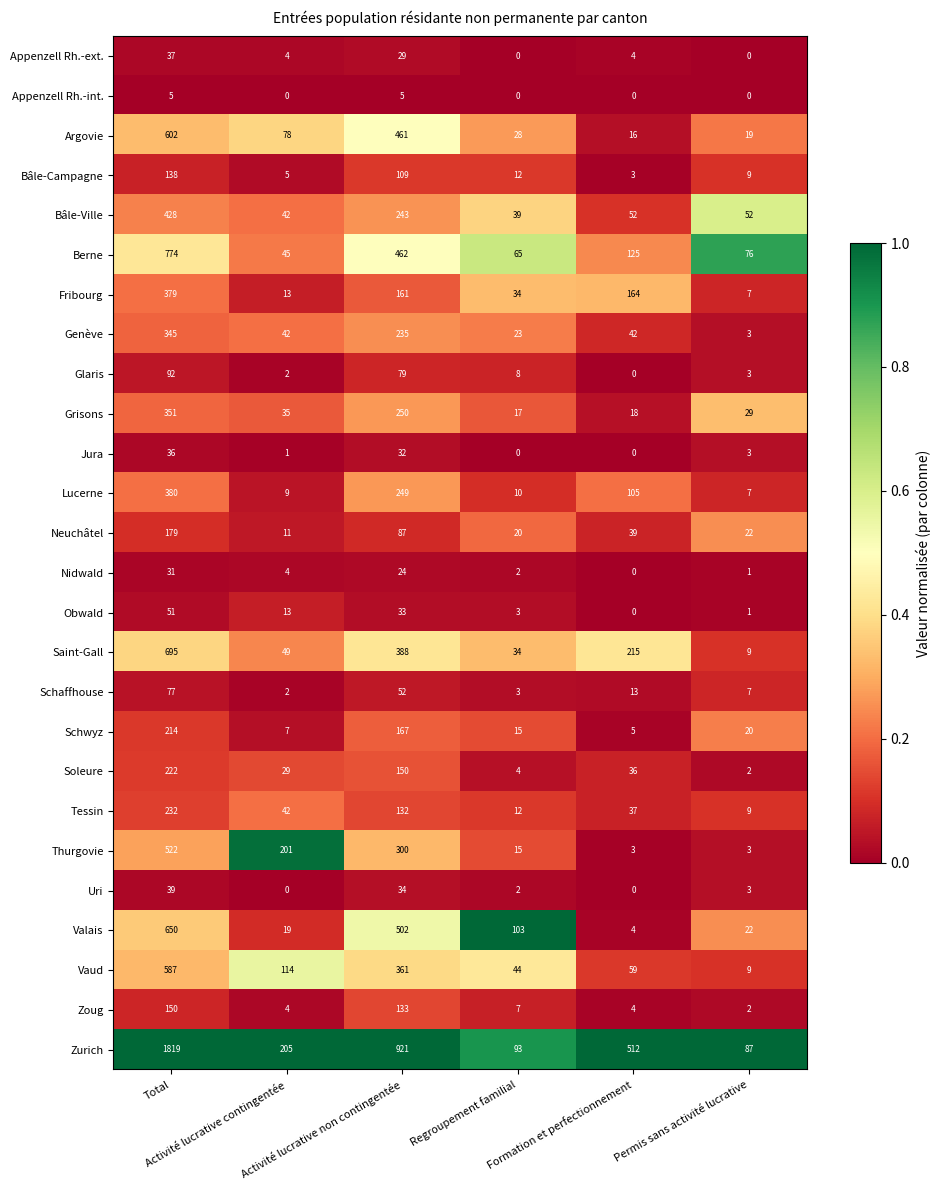

What is the greatest value displayed?

1819